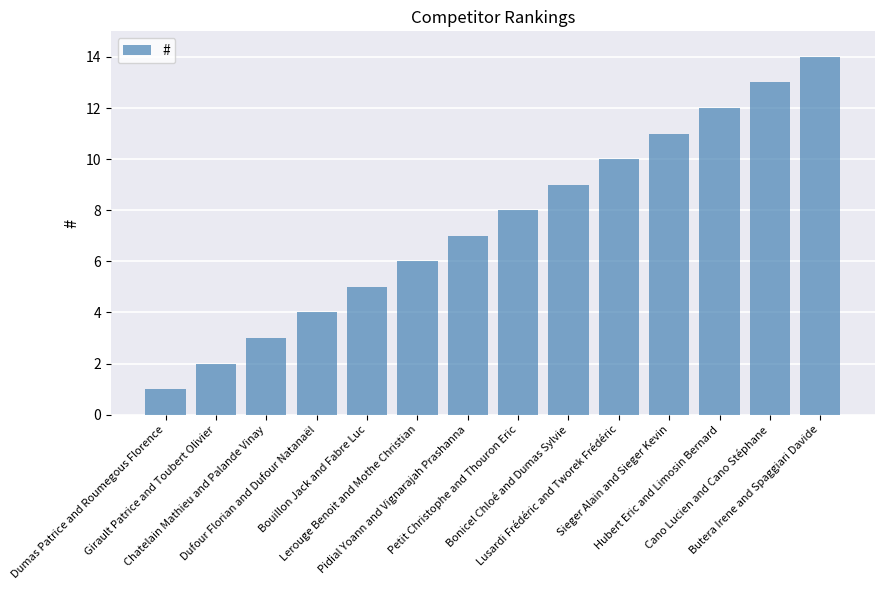

Reading left to right, transcribe all the data shown in this chart.

Dumas Patrice and Roumegous Florence=1	Girault Patrice and Toubert Olivier=2	Chatelain Mathieu and Palande Vinay=3	Dufour Florian and Dufour Natanaël=4	Bouillon Jack and Fabre Luc=5	Lerouge Benoit and Mothe Christian=6	Pidial Yoann and Vignarajah Prashanna=7	Petit Christophe and Thouron Eric=8	Bonicel Chloé and Dumas Sylvie=9	Lusardi Frédéric and Tworek Frédéric=10	Sieger Alain and Sieger Kevin=11	Hubert Eric and Limosin Bernard=12	Cano Lucien and Cano Stéphane=13	Butera Irene and Spaggiari Davide=14